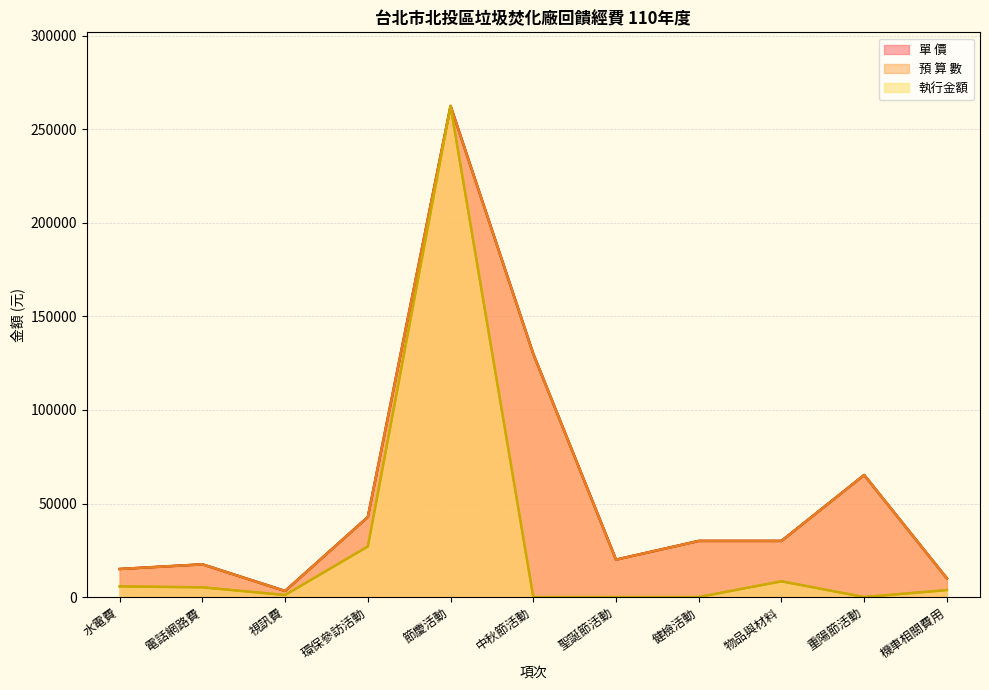

What is the value of the 單 價 point at the 4th from the left?

42799